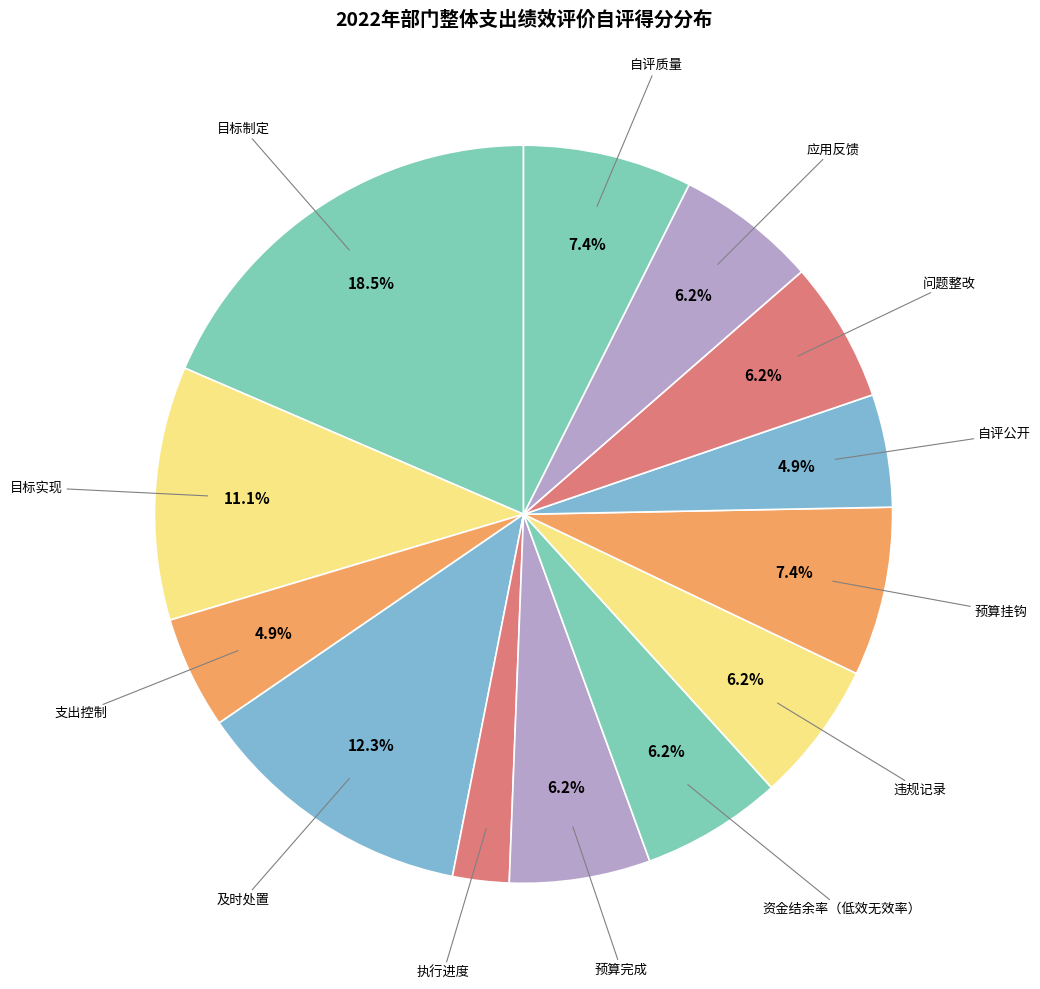

How many segments does this pie chart have?

13